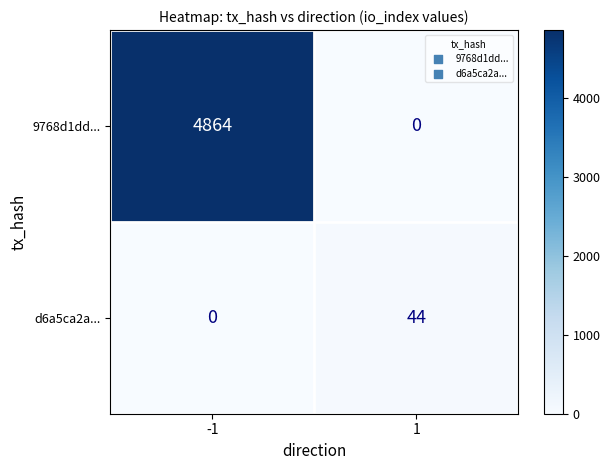

Rank the series at 1 from lowest to highest value.

9768d1dd..., d6a5ca2a...